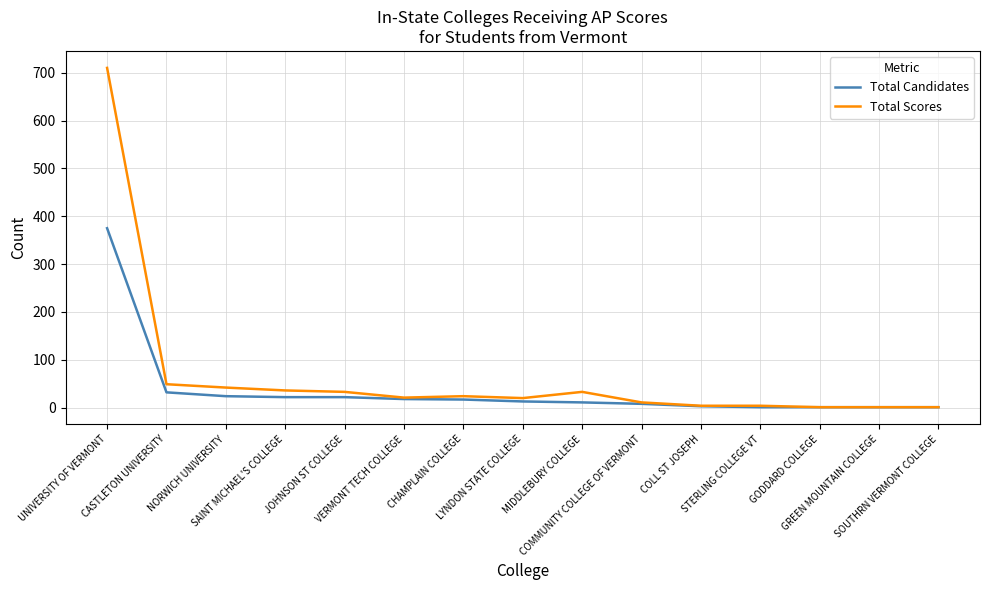

What is the minimum value shown in the chart?

1